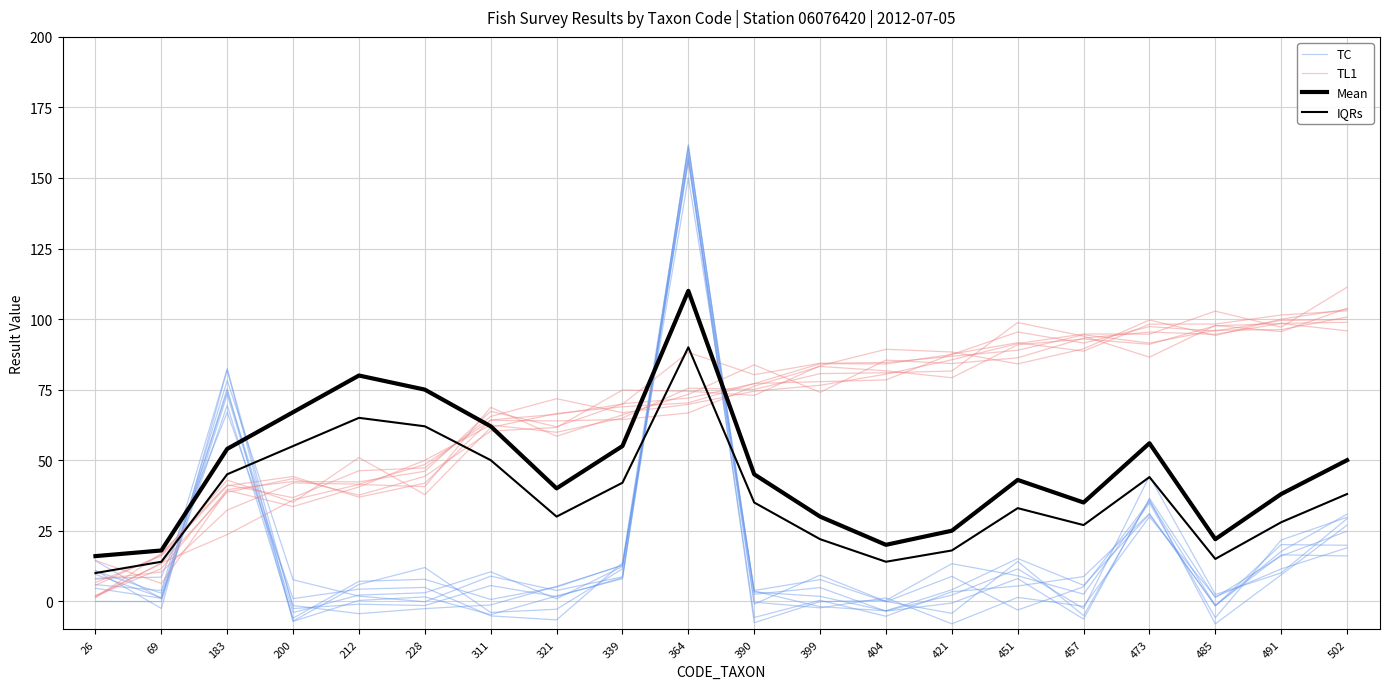

How many data points in Mean are above 45?

9